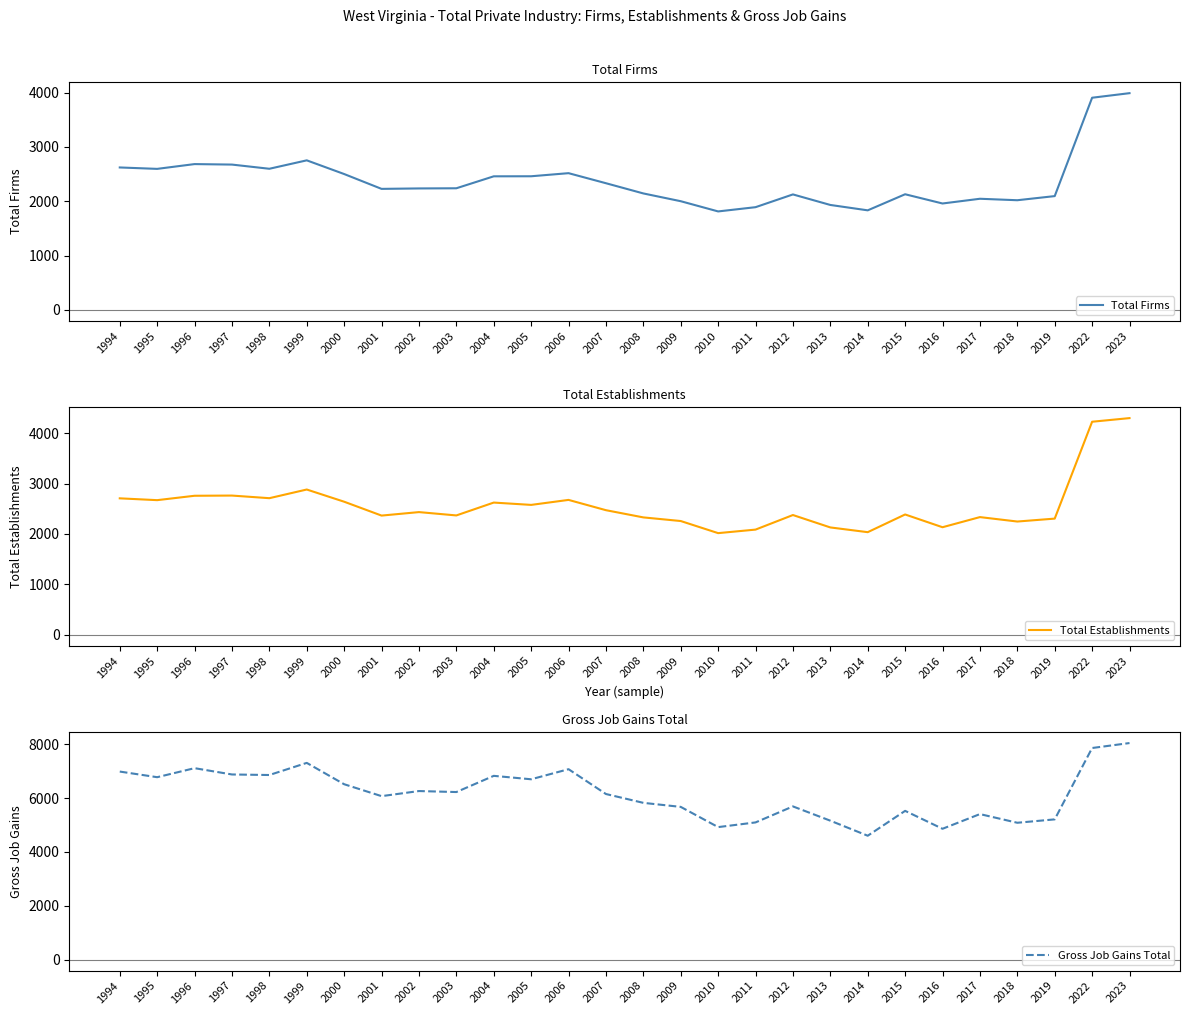

Is this an area chart (filled region under the line)?

No